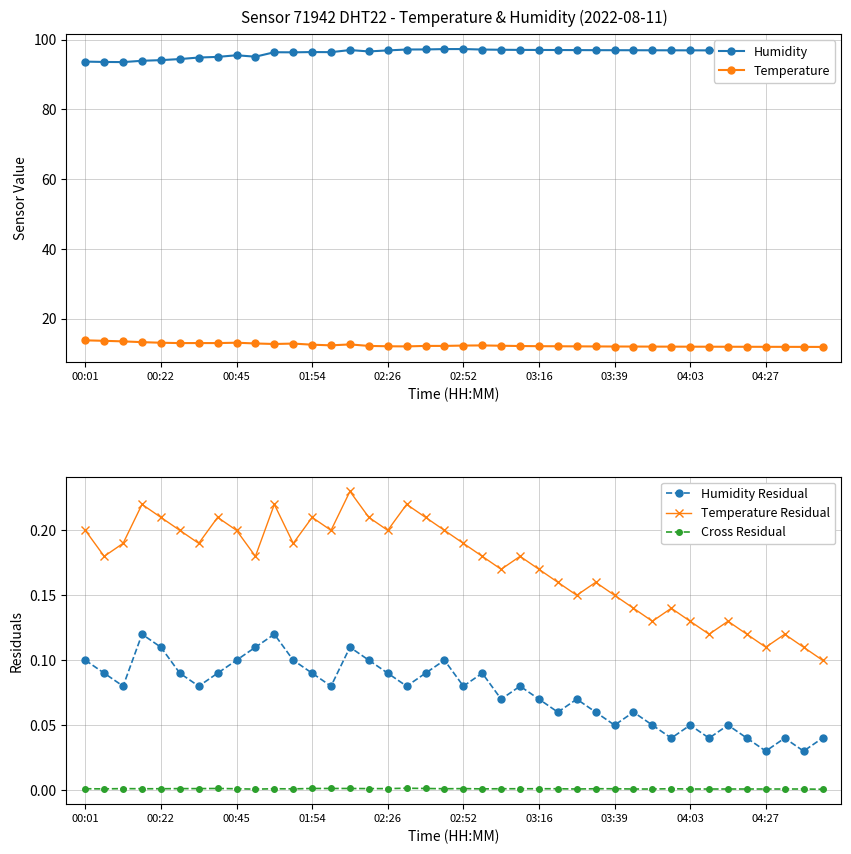

True or false: Cross Residual and Temperature Residual cross at least once.

False